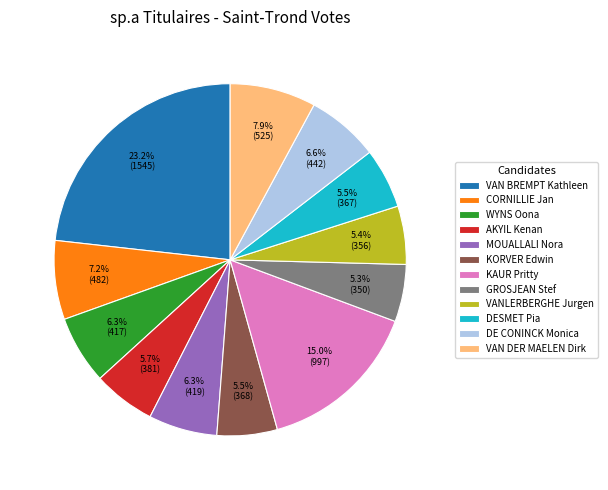

To the nearest percent, what is the average slice percentage?

8%